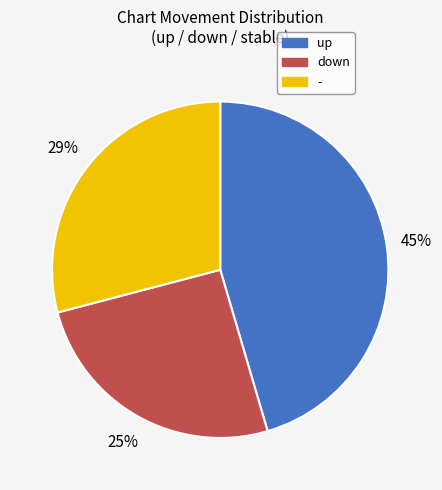

Combined, do up and - account for over 50%?

Yes